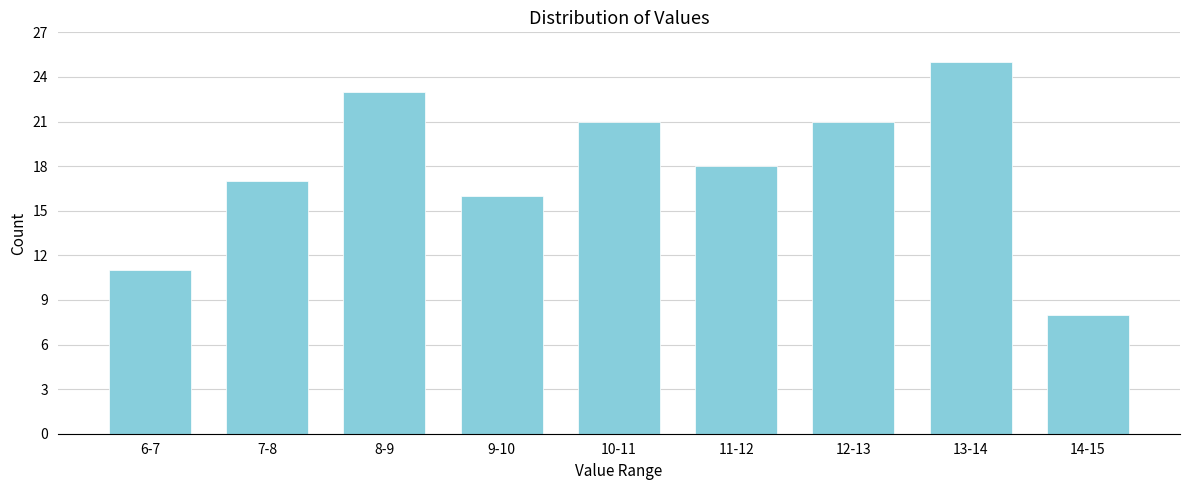

Reading left to right, what are all the values shown in this chart?

11	17	23	16	21	18	21	25	8